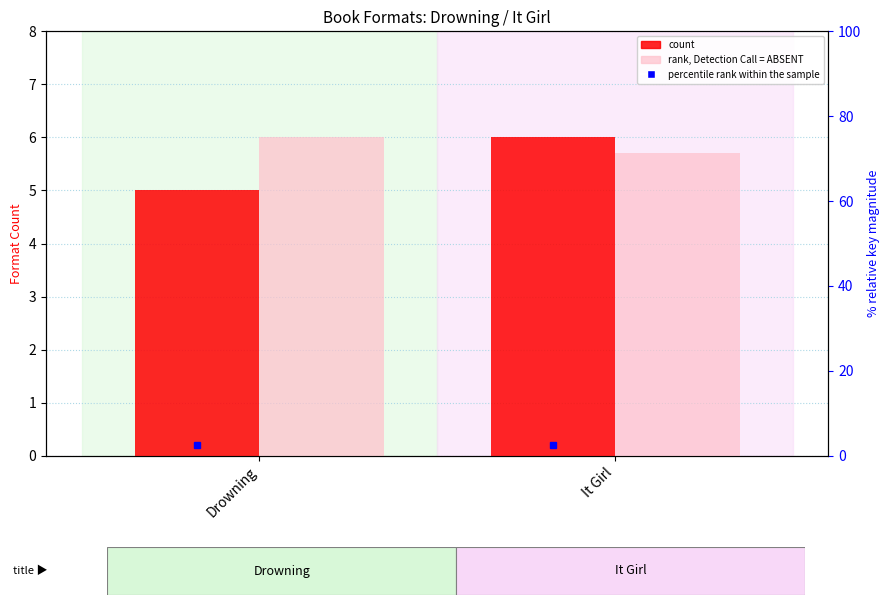

What is the highest value of the count series?

6.0